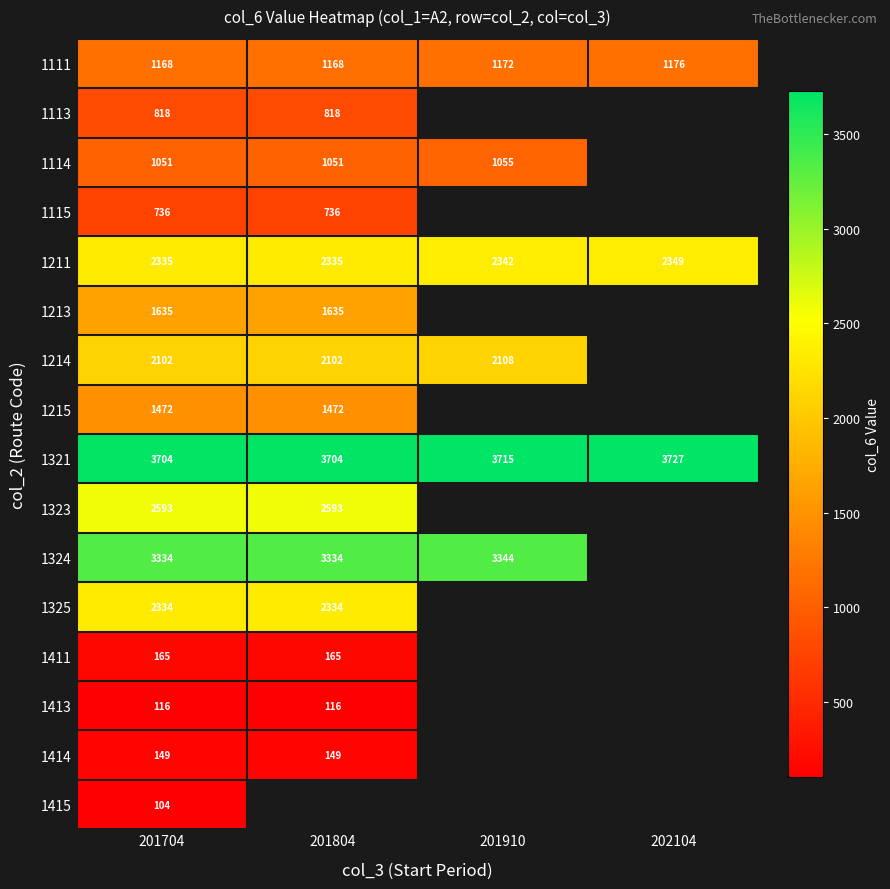

Which category has the lowest value across all series?

201704